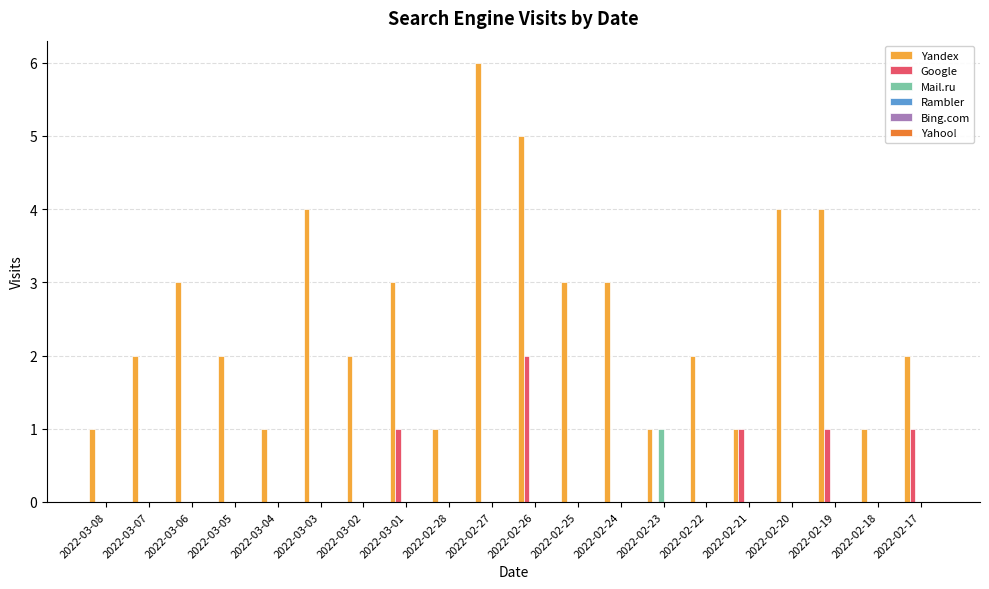

At which category is the sum across all series the highest?

2022-02-26